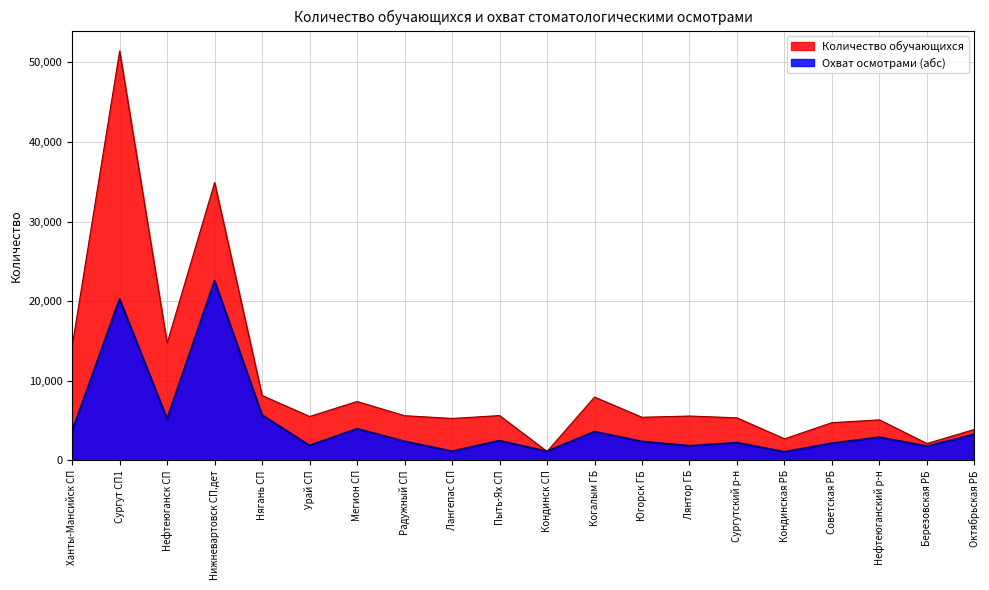

At which category does Количество обучающихся reach its first local valley?

Нефтеюганск СП